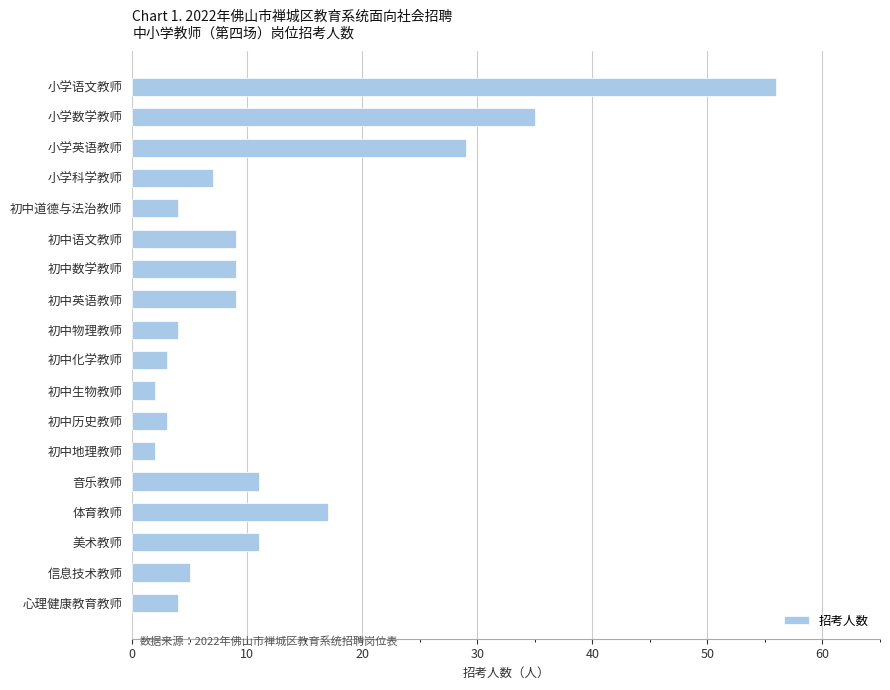

How many data points does each series have?

18